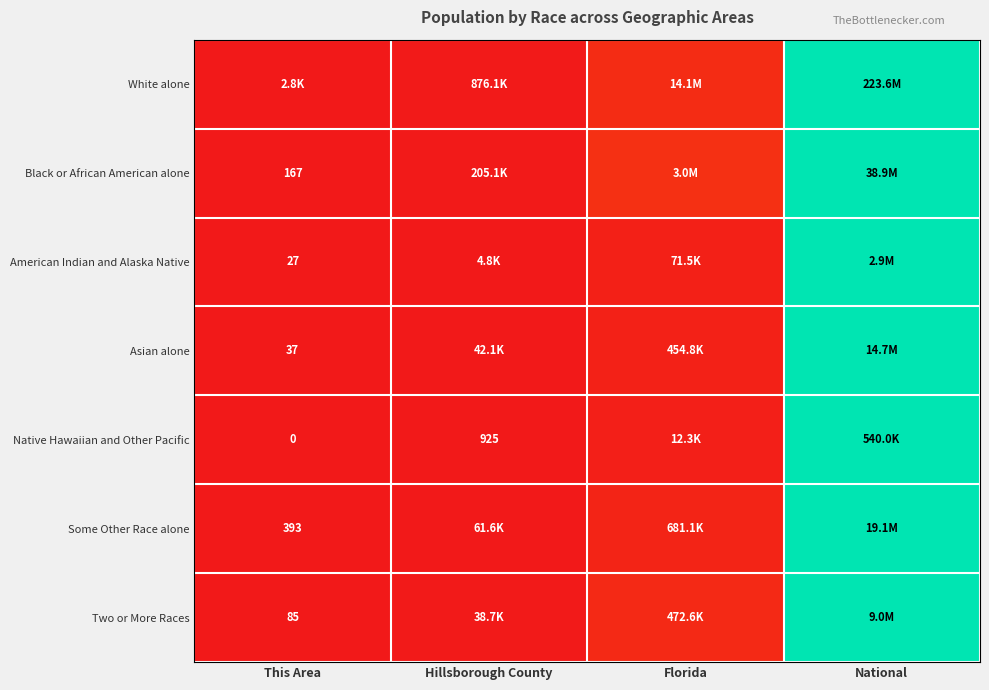

At which category does the chart reach its minimum across all series?

This Area